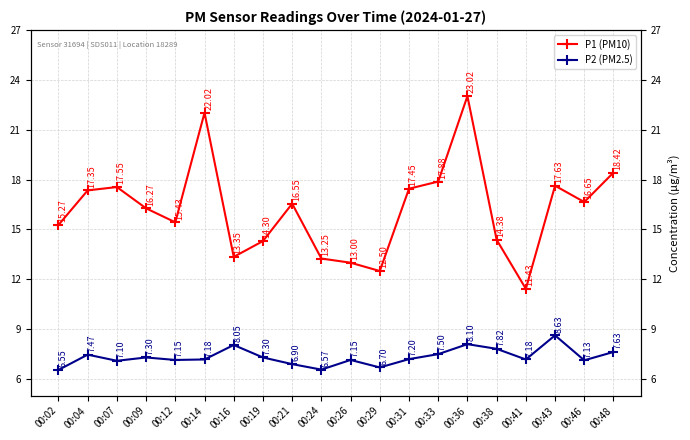

At which label is P1 (PM10) closest to 17?

00:04